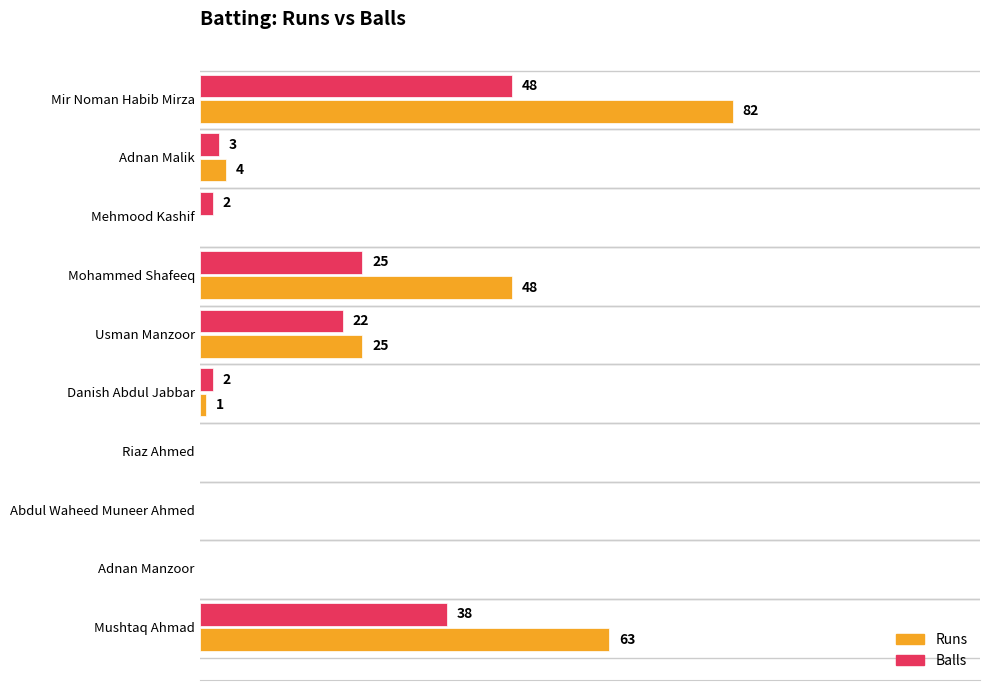

Which label corresponds to the largest value in the chart?

Mir Noman Habib Mirza